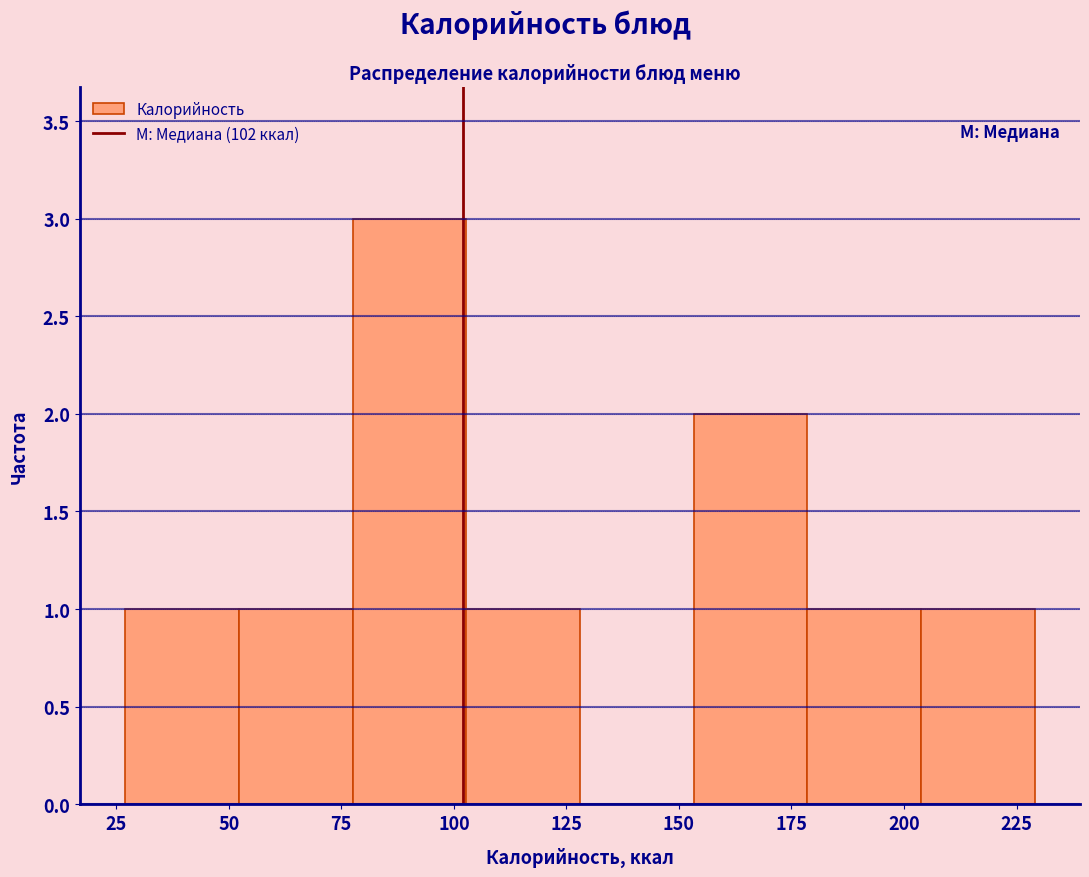

Reading left to right, transcribe this chart: for each bar, give the range it covers on the x-axis and its height. Neither the bar edges nor the heights are printed on the chart, so give them approximately, as read against the axes.

25 to 50: 1
50 to 80: 1
80 to 105: 3
105 to 130: 1
130 to 155: 0
155 to 180: 2
180 to 205: 1
205 to 230: 1